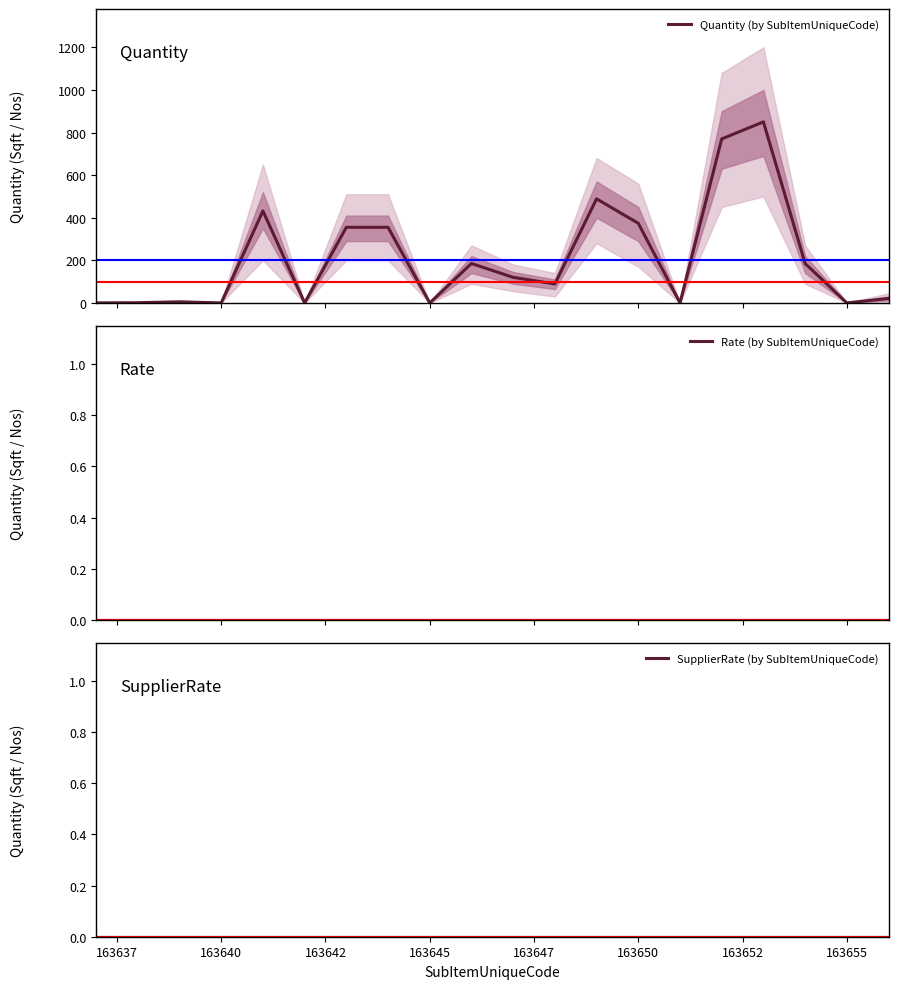

List the series in order of their peak value, lowest first.

Rate (by SubItemUniqueCode), SupplierRate (by SubItemUniqueCode), Quantity (by SubItemUniqueCode)